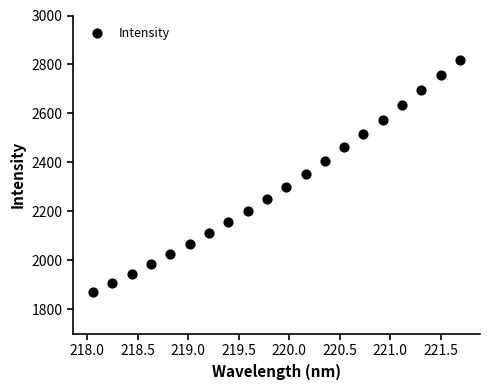

What is the range of X values (max minus min)?

3.6